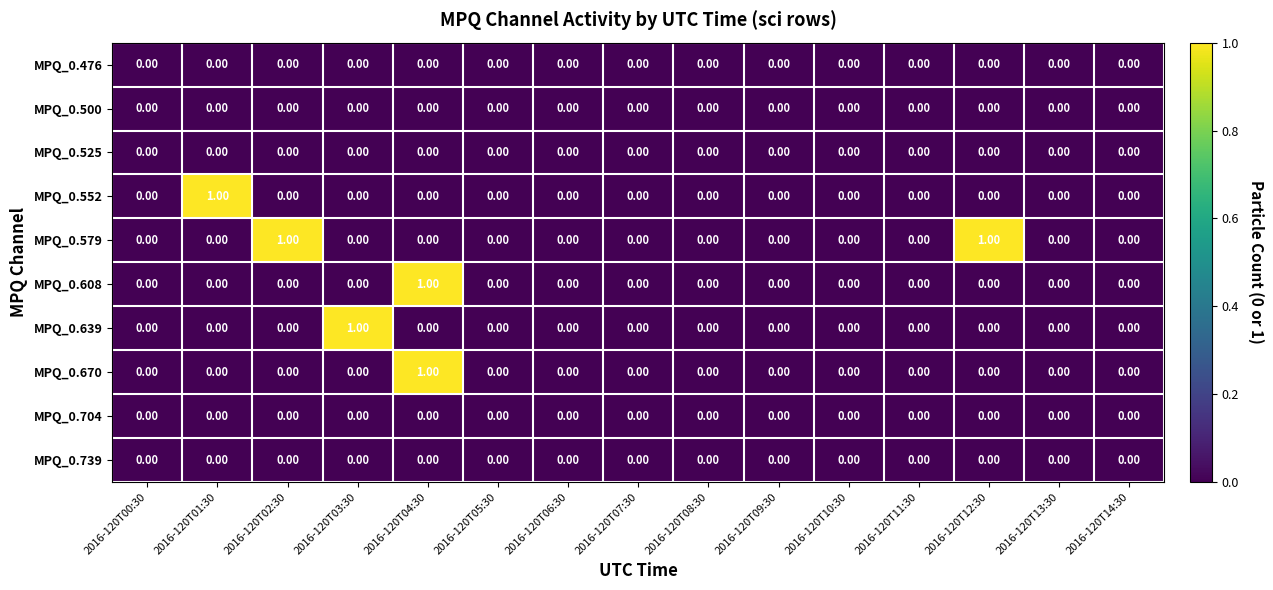

What is the greatest value displayed?

1